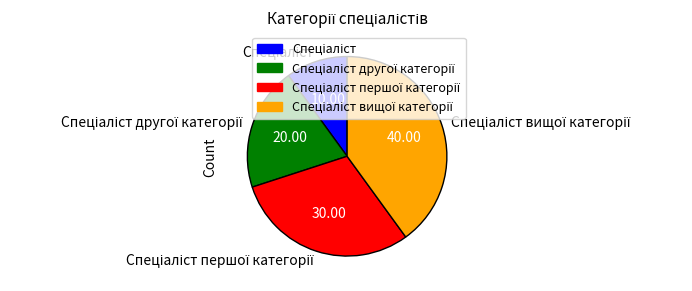

Is there any slice that represents more than half of the pie?

No